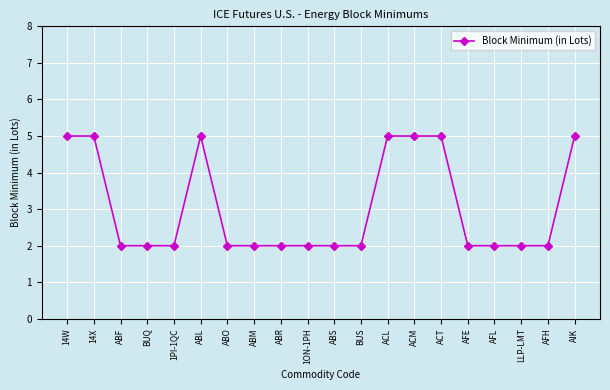

What is the average value?

3